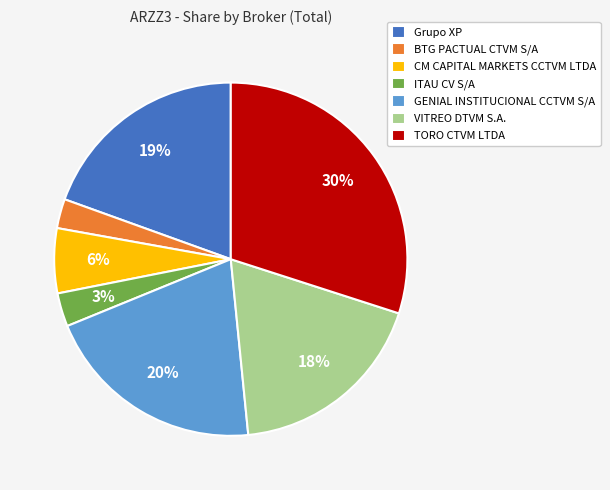

How many slices are in this pie chart?

7